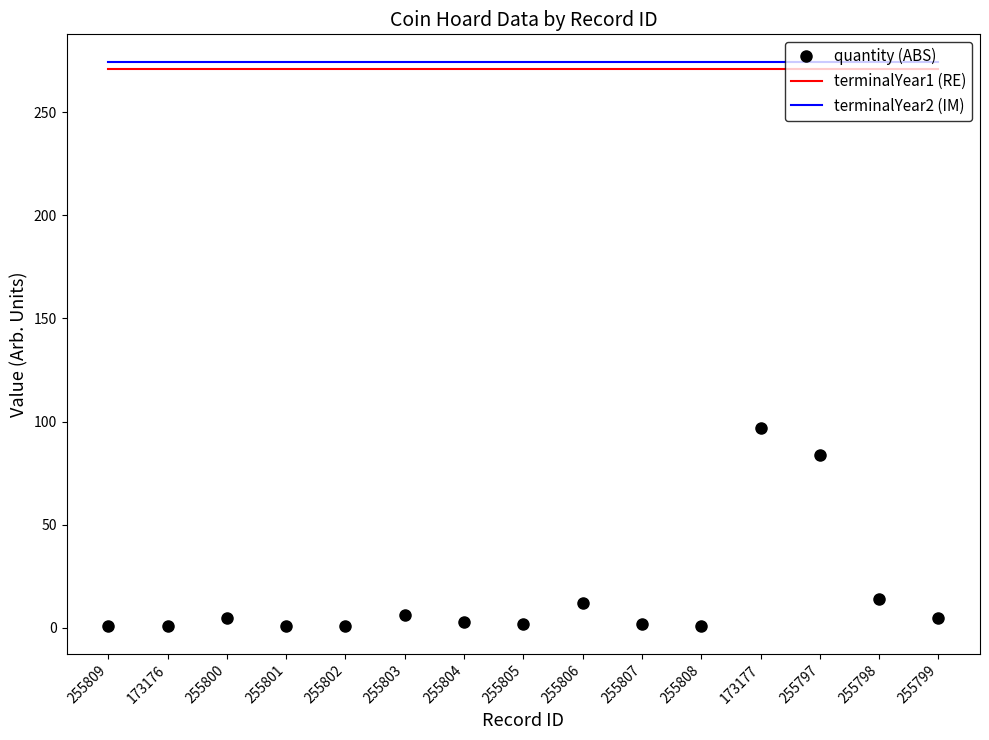

Rank the series by their maximum value, from highest to lowest.

terminalYear2 (IM), terminalYear1 (RE), quantity (ABS)